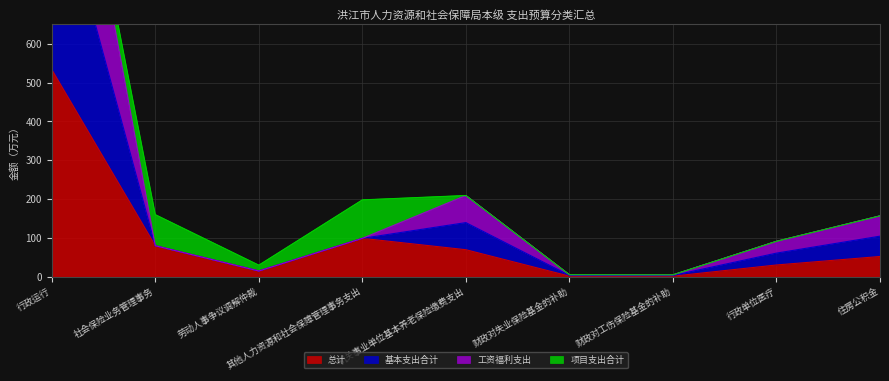

Rank the categories by 基本支出合计 value from lowest to highest.

财政对工伤保险基金的补助, 财政对失业保险基金的补助, 劳动人事争议调解仲裁, 社会保险业务管理事务, 行政单位医疗, 其他人力资源和社会保障管理事务支出, 住房公积金, 机关事业单位基本养老保险缴费支出, 行政运行